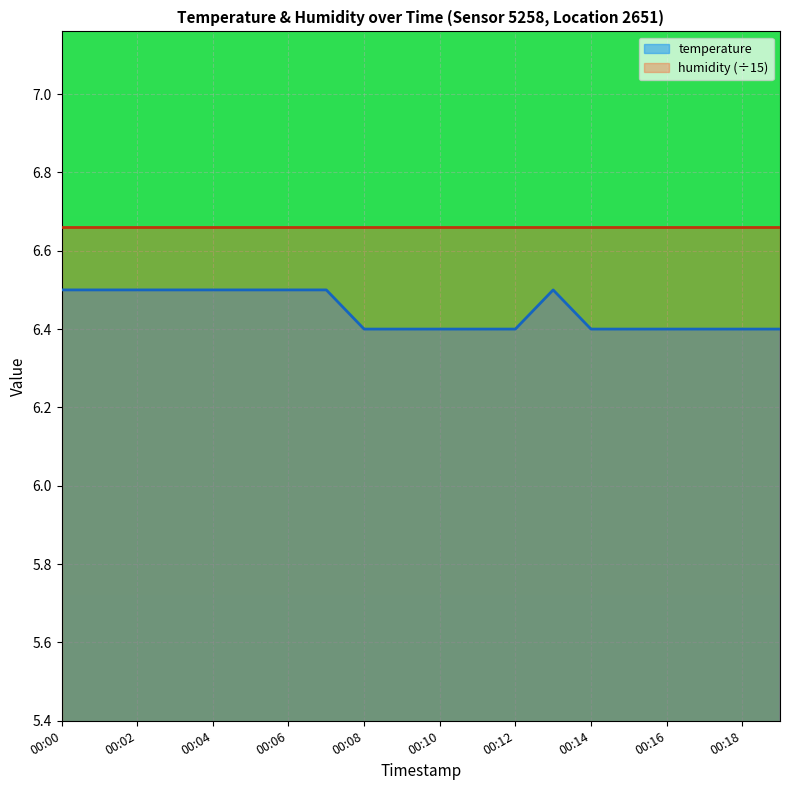

List the labels in order of value, smallest first.

00:08, 00:09, 00:10, 00:11, 00:12, 00:14, 00:15, 00:16, 00:17, 00:18, 00:19, 00:00, 00:01, 00:02, 00:03, 00:04, 00:05, 00:06, 00:07, 00:13